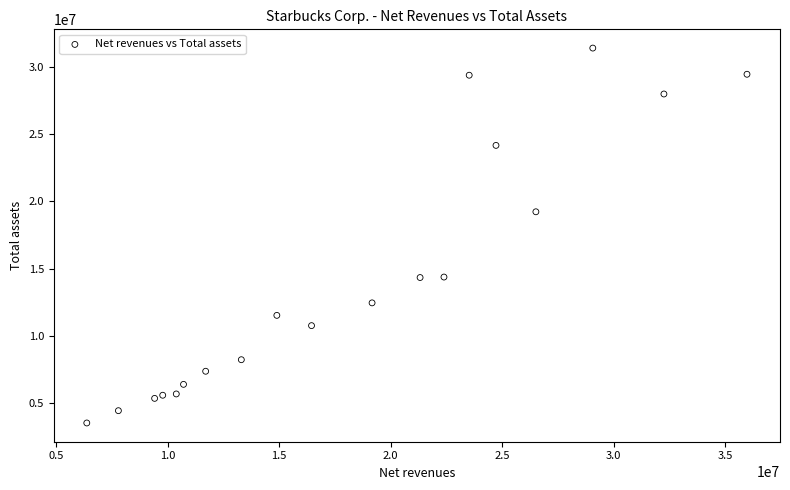

What is the range of Y values (max minus min)?

27878535